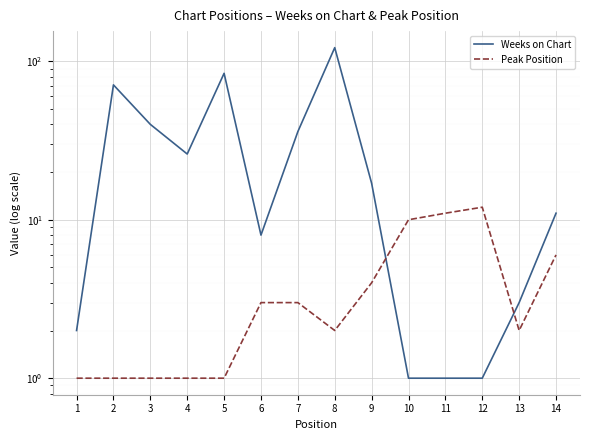

Where do Weeks on Chart and Peak Position first cross each other?

9 and 10